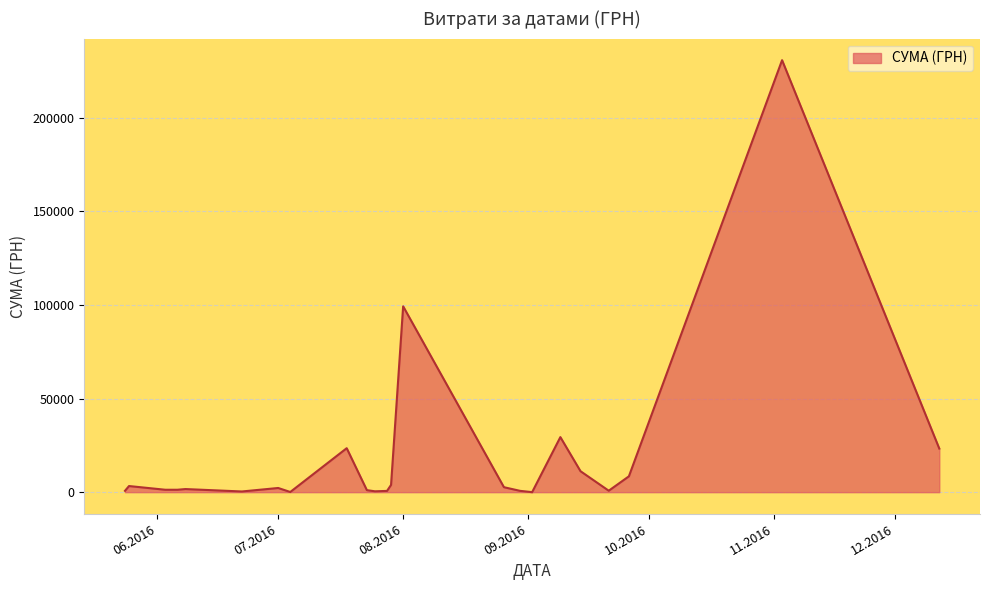

What is the smallest value displayed?

17.4